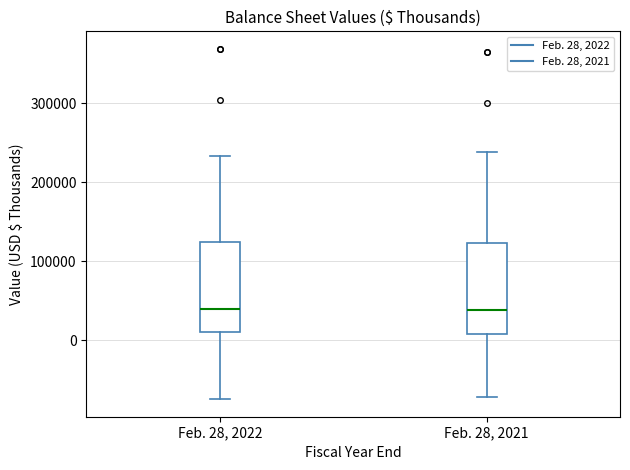

Where is the upper edge of the box for Feb. 28, 2022 on the y-axis? The values are not printed on the chart, so give them approximately, as read against the axis.

120000